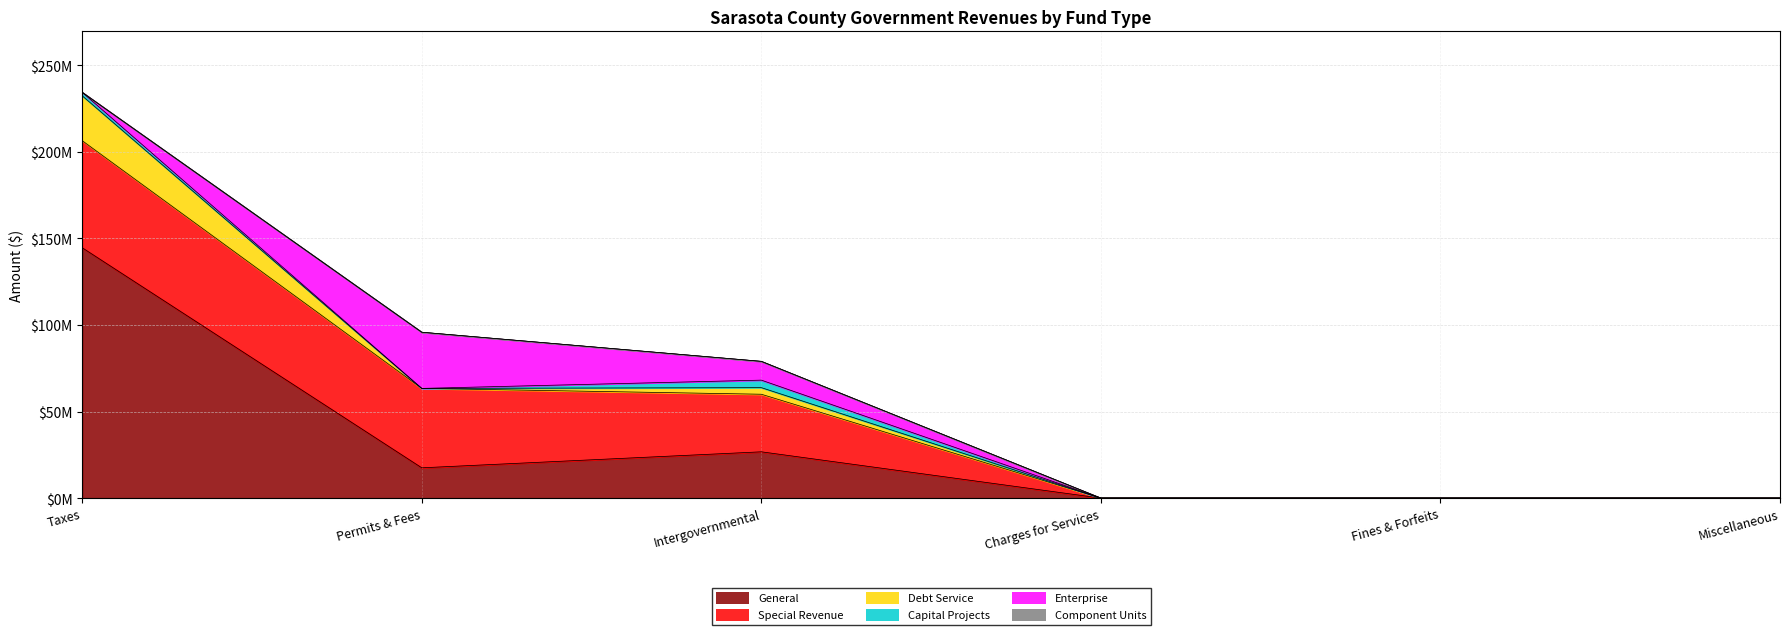

True or false: General has more than 0 interior local peaks.

True